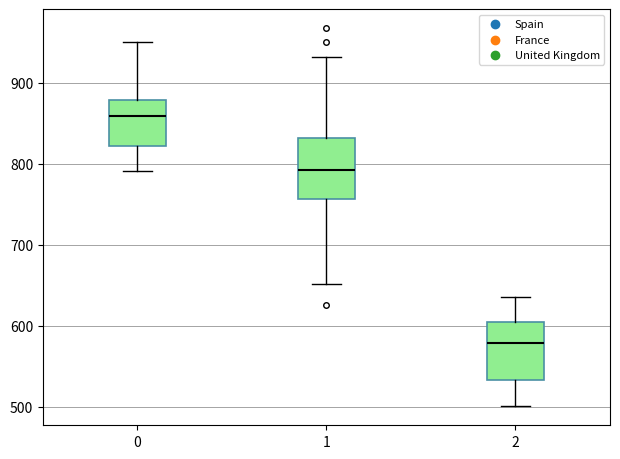

Reading left to right, transcribe this box plot: for each box, give where its median line is, the range the box spans, and where its two whiskers end, as read against the y-axis. The values are not printed on the chart, so give them approximately, as read against the axis.

0: median 860, box 820 to 880, whiskers 790 to 950
1: median 790, box 760 to 830, whiskers 650 to 930
2: median 580, box 530 to 600, whiskers 500 to 640